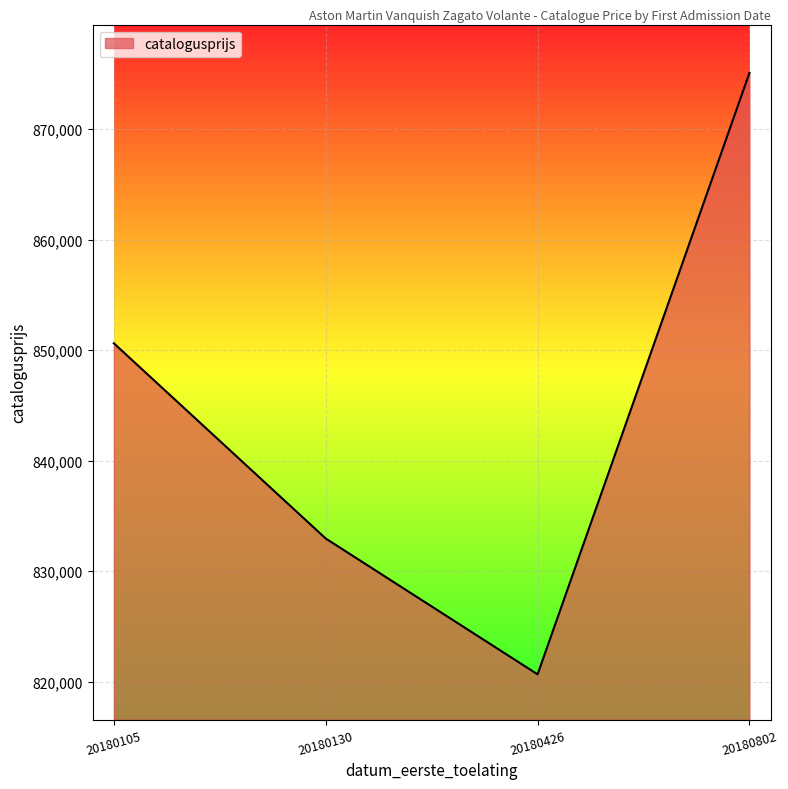

List the labels in order of value, smallest first.

20180426, 20180130, 20180105, 20180802